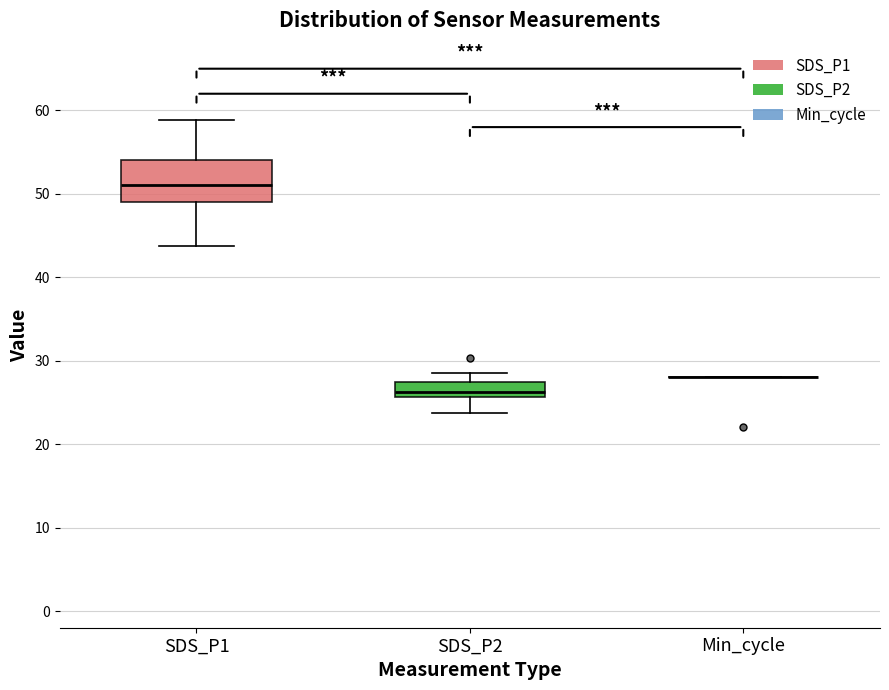

Reading left to right, read every box against the y-axis: the position of its median line, the range the box covers, and the ends of its whiskers. The values are not printed on the chart, so give them approximately, as read against the axis.

SDS_P1: median 51, box 49 to 54, whiskers 44 to 59
SDS_P2: median 26 (just above the box's lower edge), box 26 to 27, whiskers 24 to 29
Min_cycle: box collapsed to a line at 28, whiskers 28 to 28